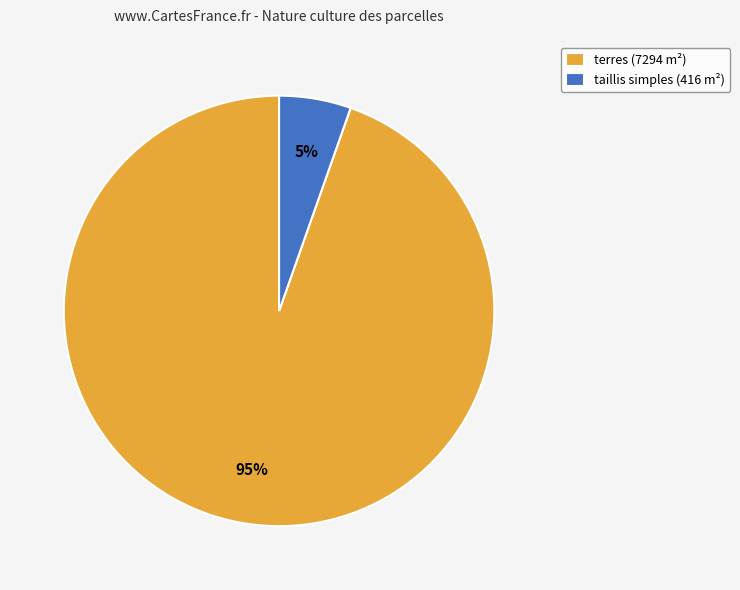

How many slices are in this pie chart?

2